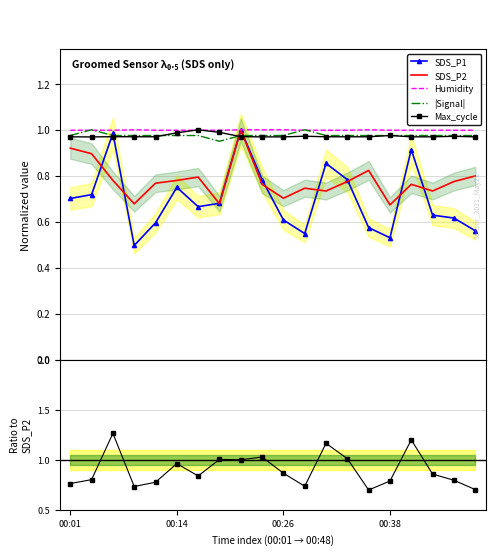

What is the sum of the SDS_P1/SDS_P2 values at 14 and 11?

1.4